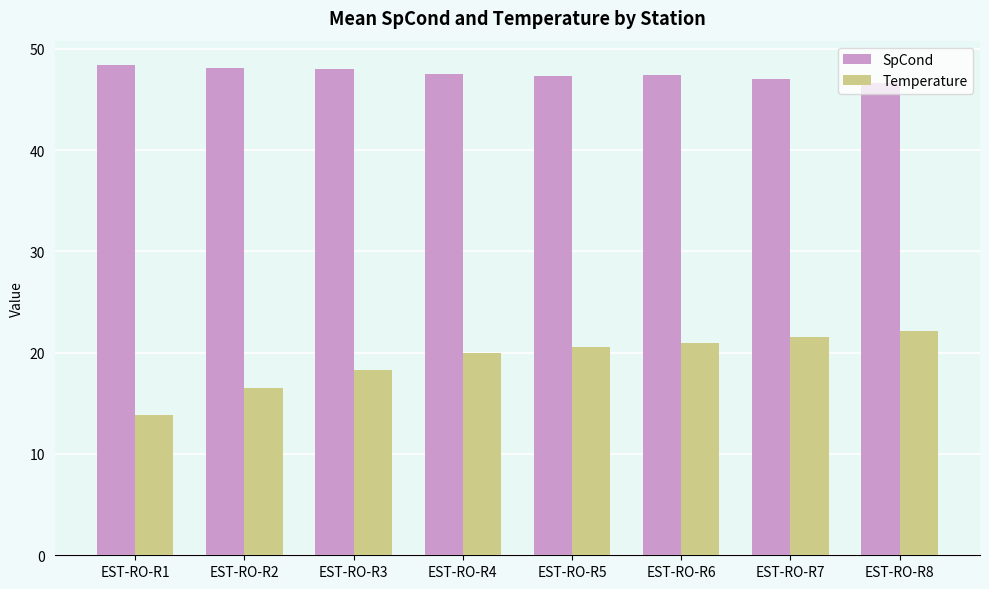

Is it true that Temperature equals 13.1 at EST-RO-R5?

False